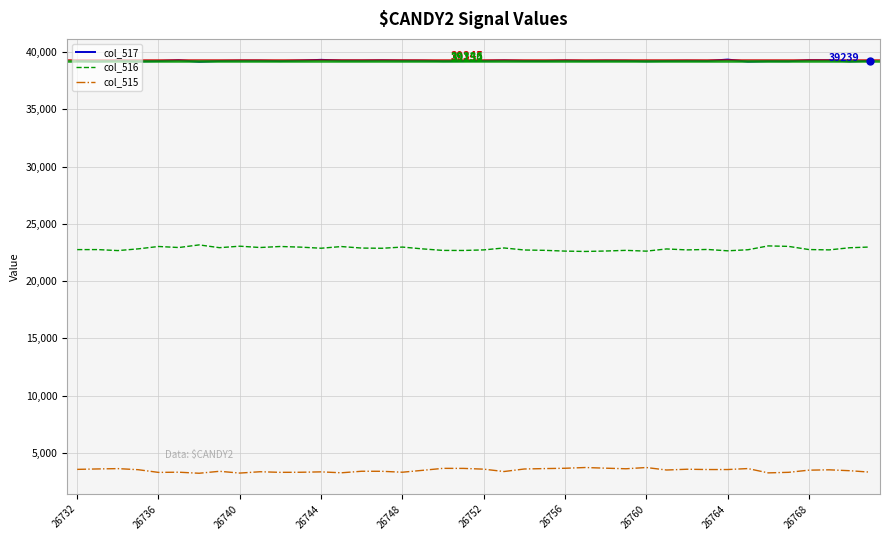

Rank the series by their maximum value, from highest to lowest.

col_517, col_516, col_515